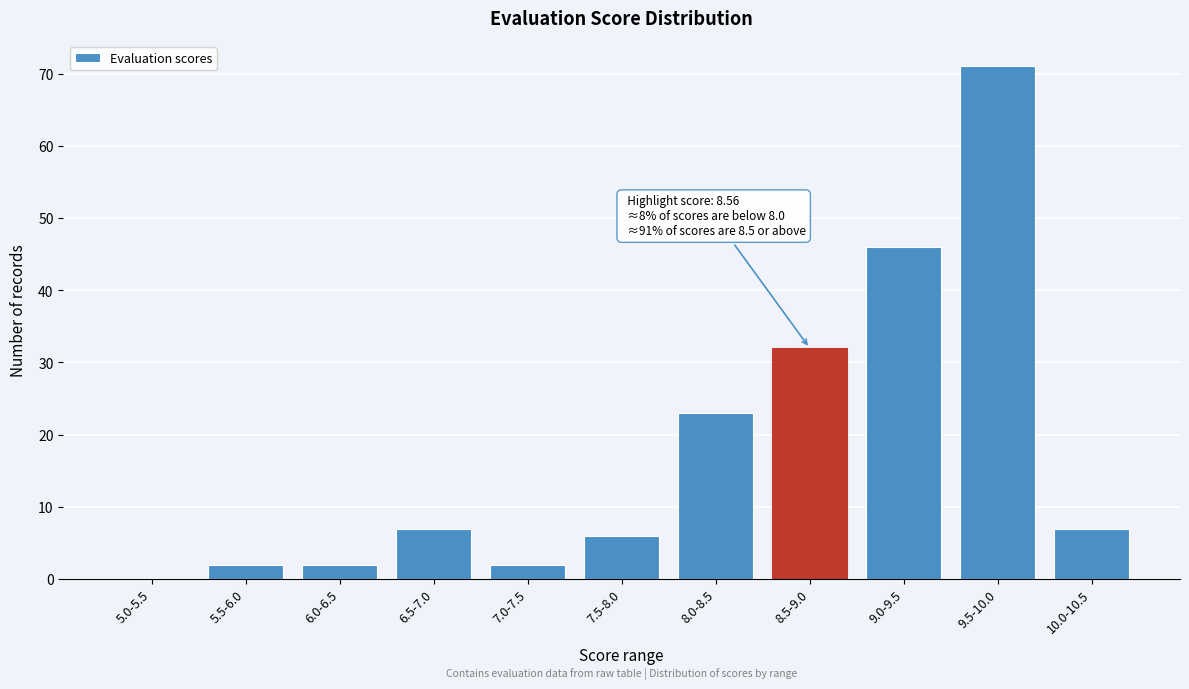

Reading right to left, transcribe all the data shown in this chart.

10.0-10.5=7	9.5-10.0=71	9.0-9.5=46	8.5-9.0=32	8.0-8.5=23	7.5-8.0=6	7.0-7.5=2	6.5-7.0=7	6.0-6.5=2	5.5-6.0=2	5.0-5.5=0